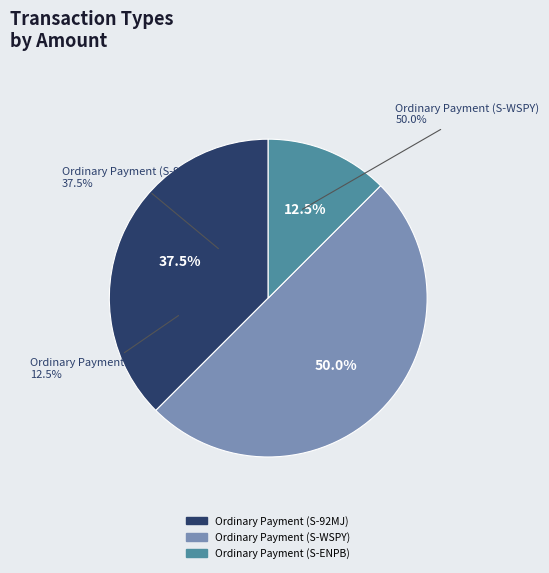

What is the largest slice in the pie chart?

Ordinary Payment (S-WSPY)